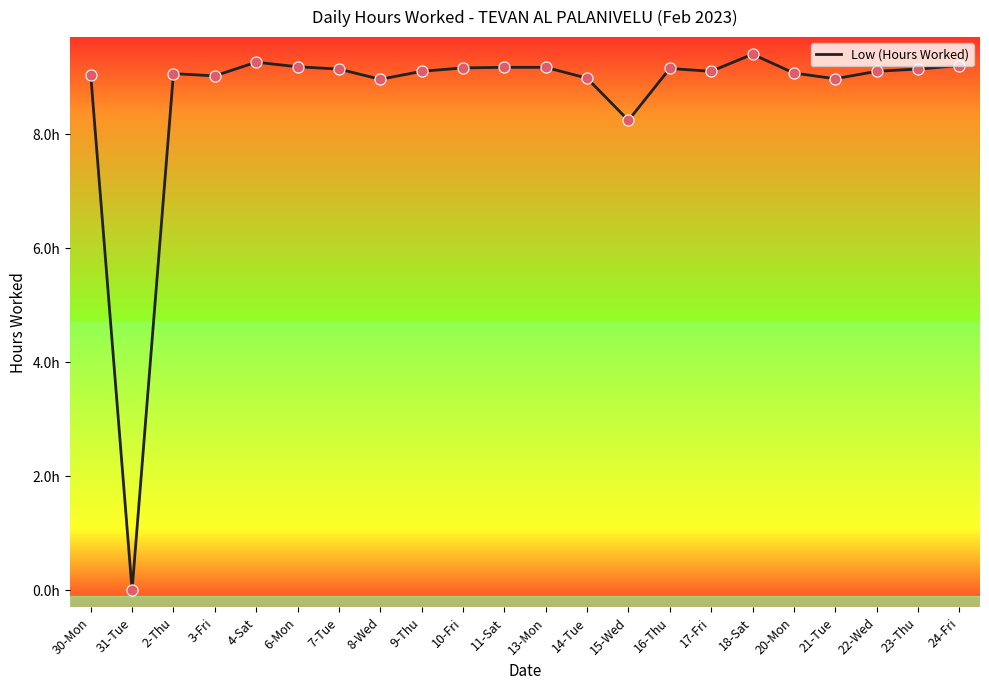

Approximately how many times larger is the value at 18-Sat compared to 15-Wed?

1.1